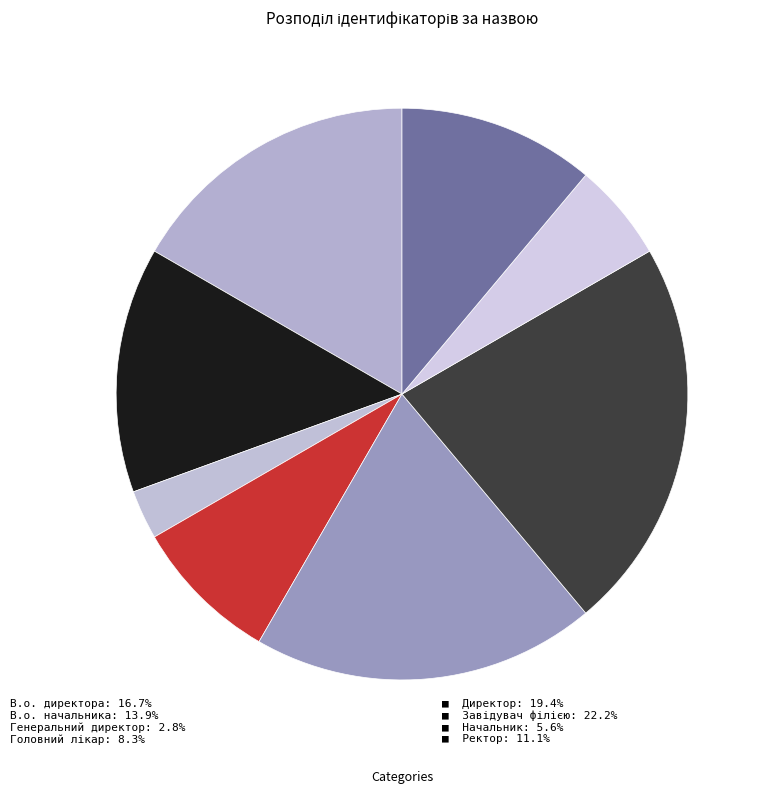

Count the number of slices in the pie.

8